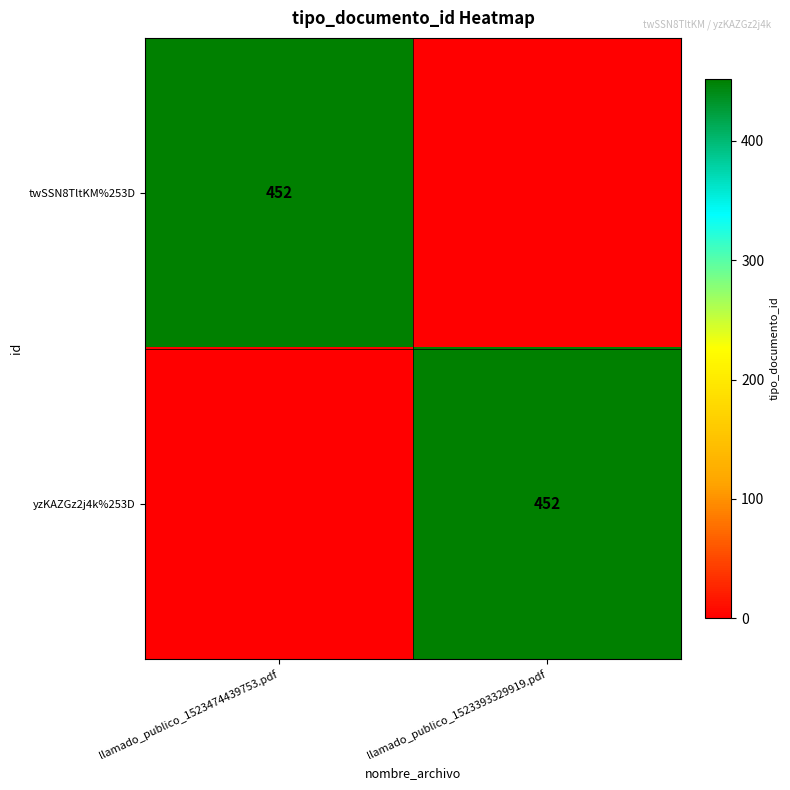

Between llamado_publico_1523393329919.pdf and llamado_publico_1523474439753.pdf, which is larger?

llamado_publico_1523474439753.pdf